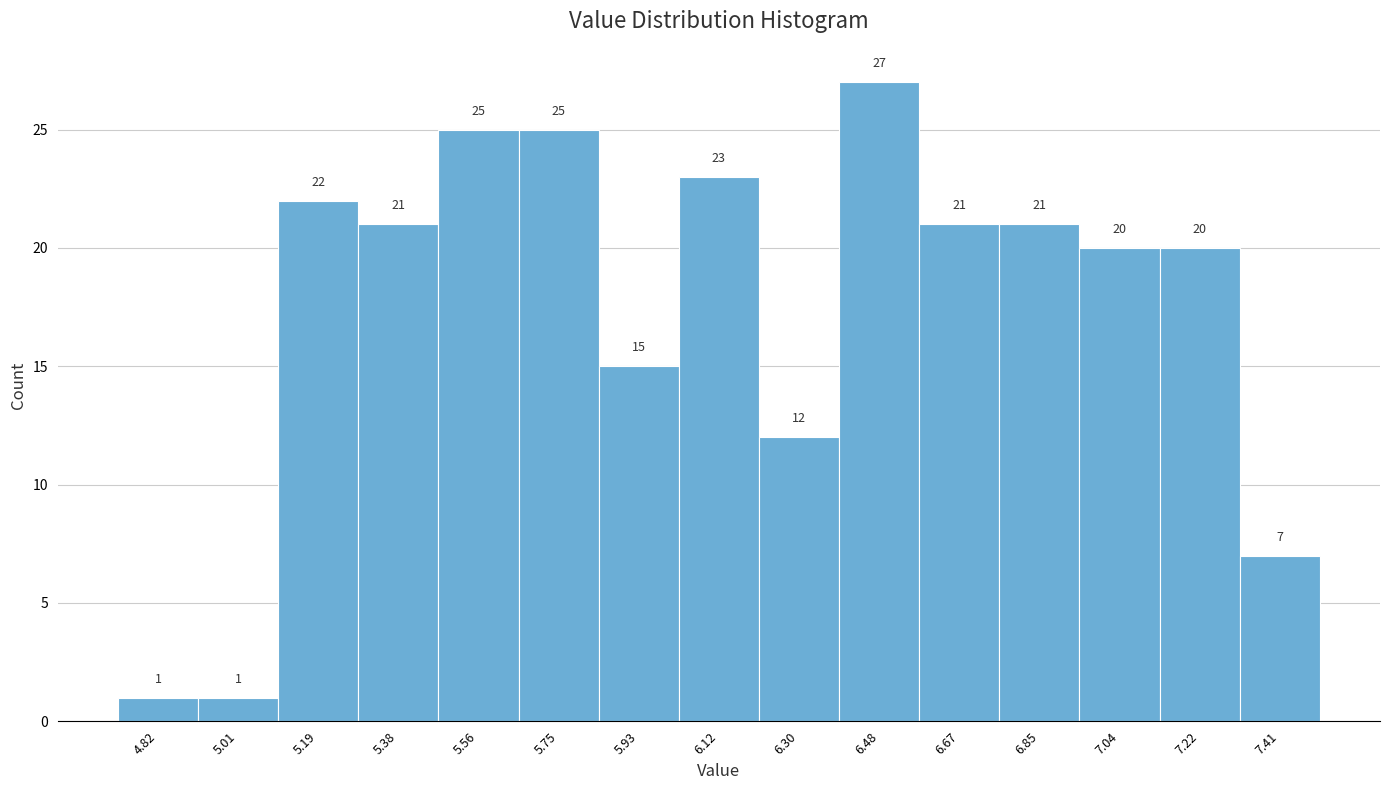

Reading left to right, list every bar in this chart as the range it spans on the x-axis followed by its height. The bar edges are not printed on the chart, so give them approximately, as read against the axis.

4.74 to 4.92: 1
4.92 to 5.10: 1
5.10 to 5.28: 22
5.28 to 5.46: 21
5.46 to 5.66: 25
5.66 to 5.84: 25
5.84 to 6.02: 15
6.02 to 6.20: 23
6.20 to 6.40: 12
6.40 to 6.58: 27
6.58 to 6.76: 21
6.76 to 6.94: 21
6.94 to 7.14: 20
7.14 to 7.32: 20
7.32 to 7.50: 7